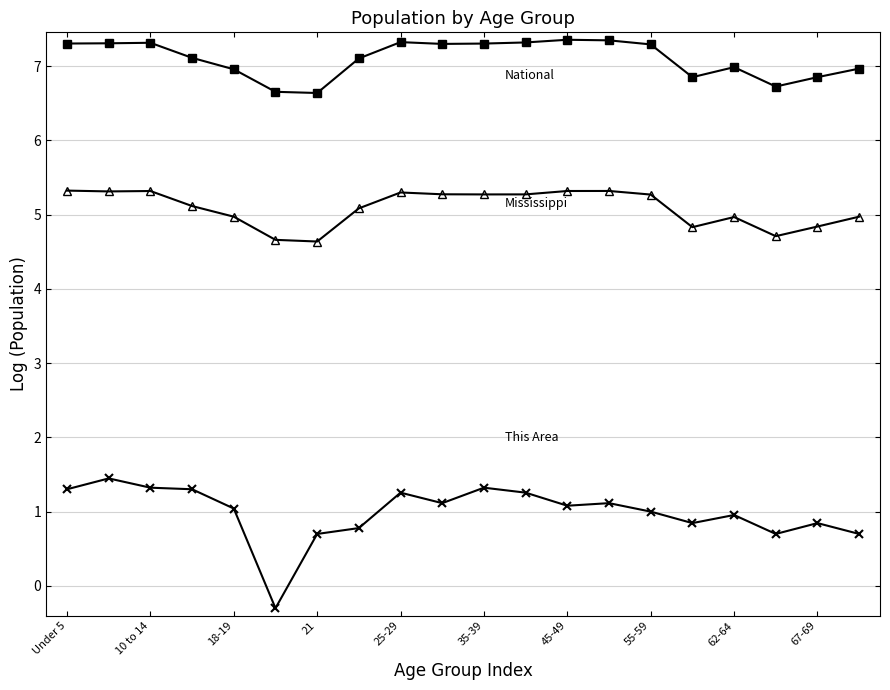

What is the smallest value displayed?

-0.3